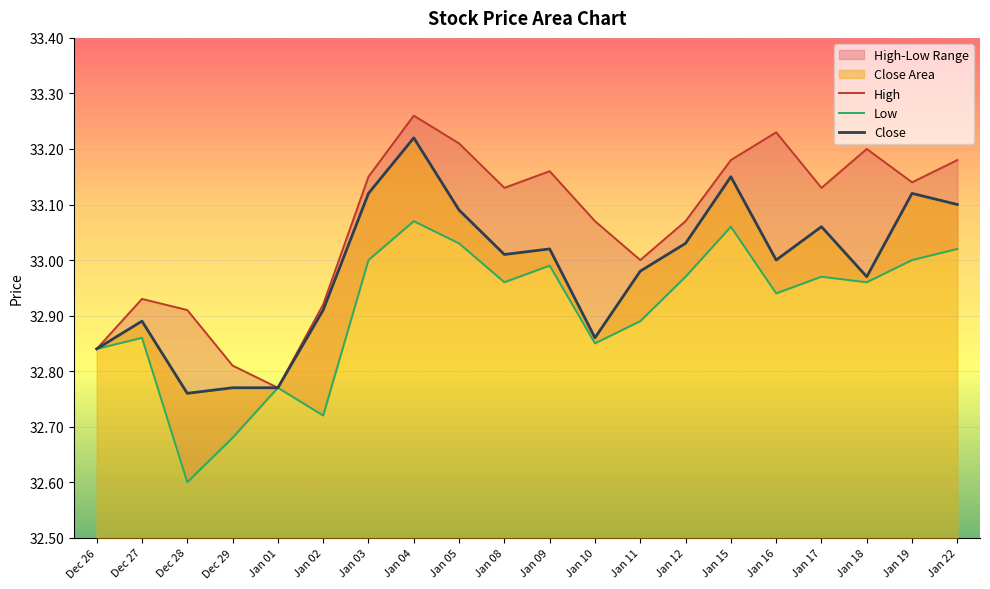

Reading right to left, what are all the values shown in this chart?

High: 33.2	33.1	33.2	33.1	33.2	33.2	33.1	33.0	33.1	33.2	33.1	33.2	33.3	33.1	32.9	32.8	32.8	32.9	32.9	32.8
Low: 33.0	33.0	33.0	33.0	32.9	33.1	33.0	32.9	32.9	33.0	33.0	33.0	33.1	33.0	32.7	32.8	32.7	32.6	32.9	32.8
Close: 33.1	33.1	33.0	33.1	33.0	33.1	33.0	33.0	32.9	33.0	33.0	33.1	33.2	33.1	32.9	32.8	32.8	32.8	32.9	32.8